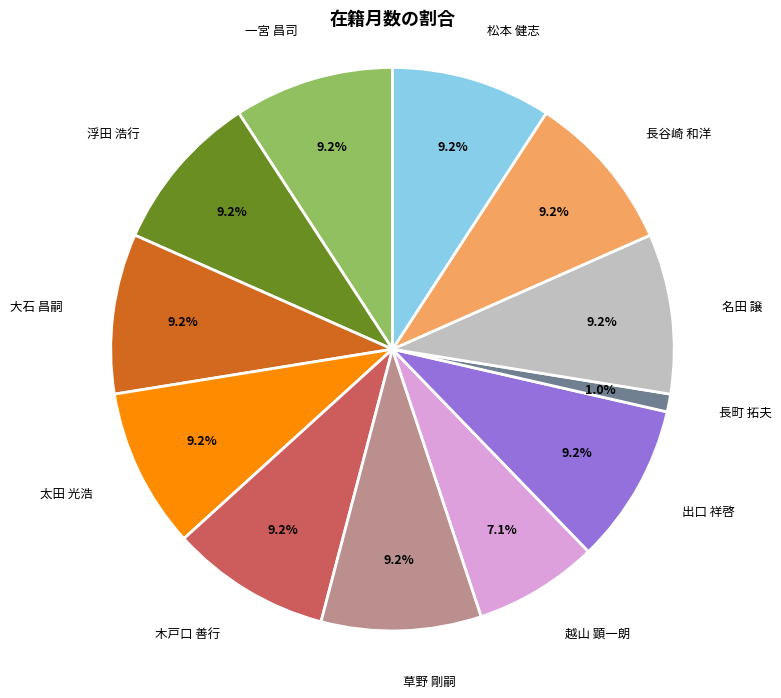

Is there a majority slice in this chart?

No